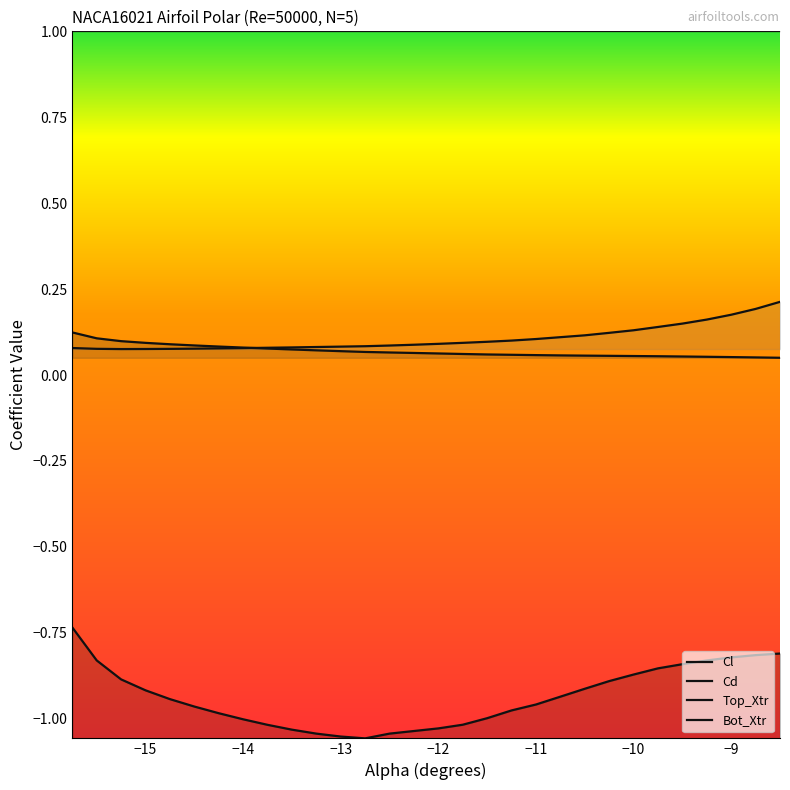

What is the sum of all Bot_Xtr values?

3.2